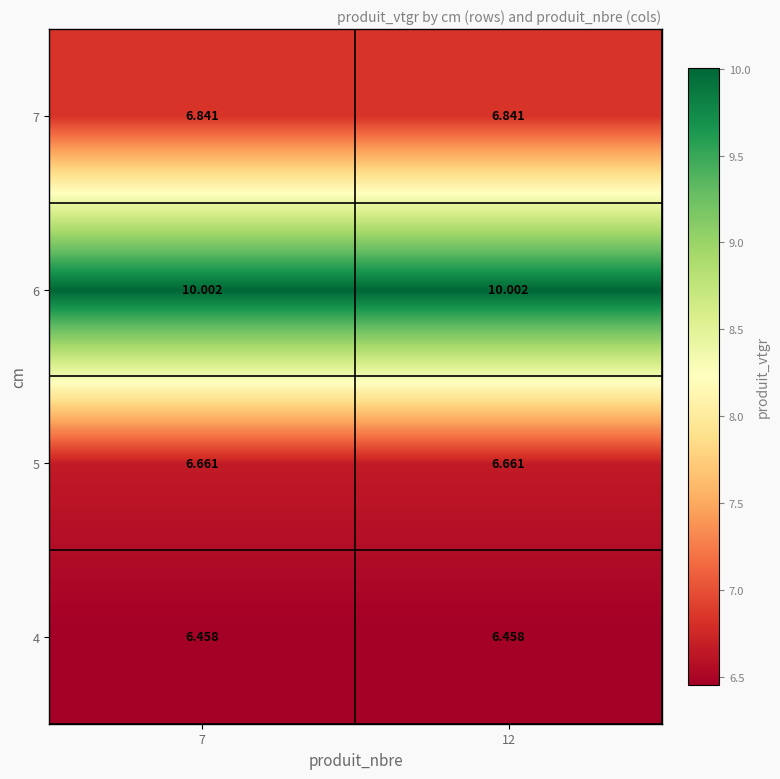

Is the value of 7 at 12 greater than the value of 6 at 12?

No